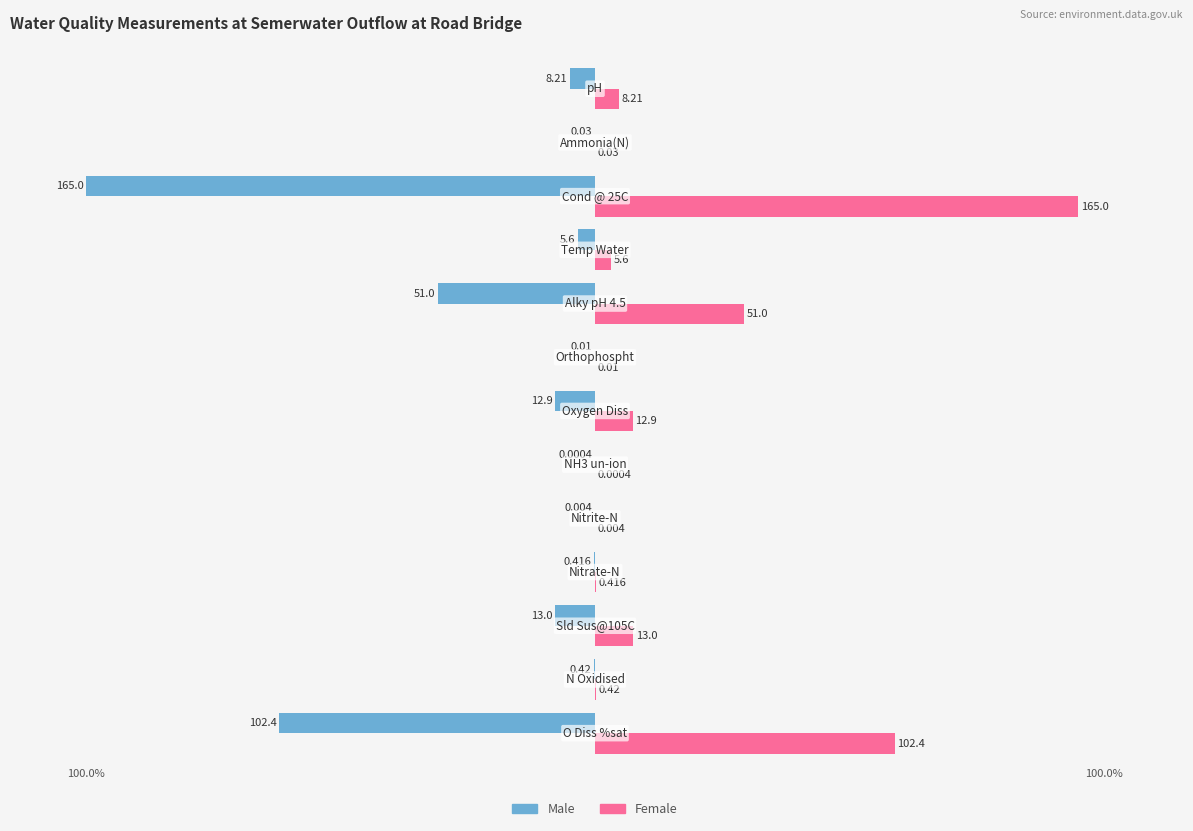

What are all the series names shown in the legend?

Male, Female